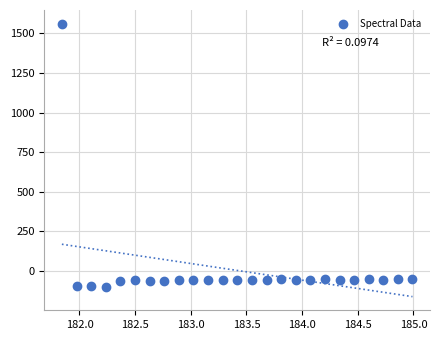

What is the range of X values (max minus min)?

3.1